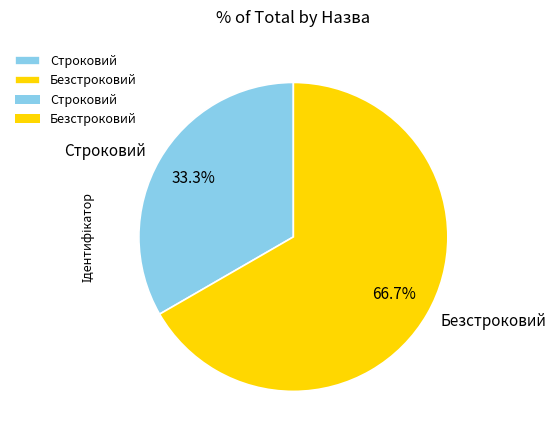

Does any single category account for the majority?

Yes